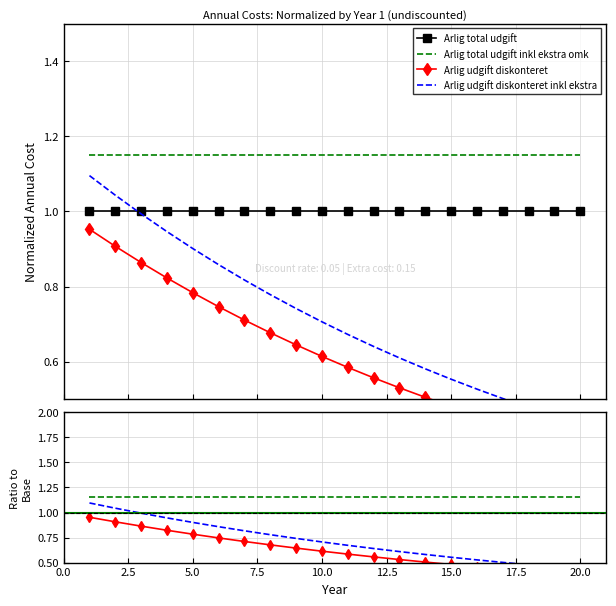

What are all the series names shown in the legend?

Arlig total udgift, Arlig total udgift inkl ekstra omk, Arlig udgift diskonteret, Arlig udgift diskonteret inkl ekstra